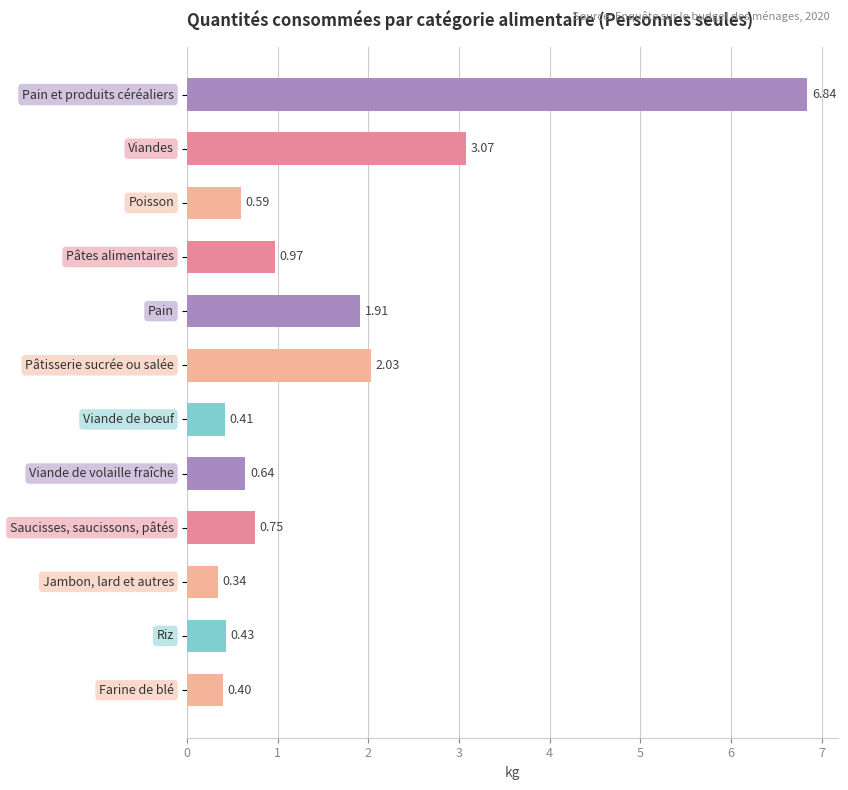

How many bars are there in total?

12